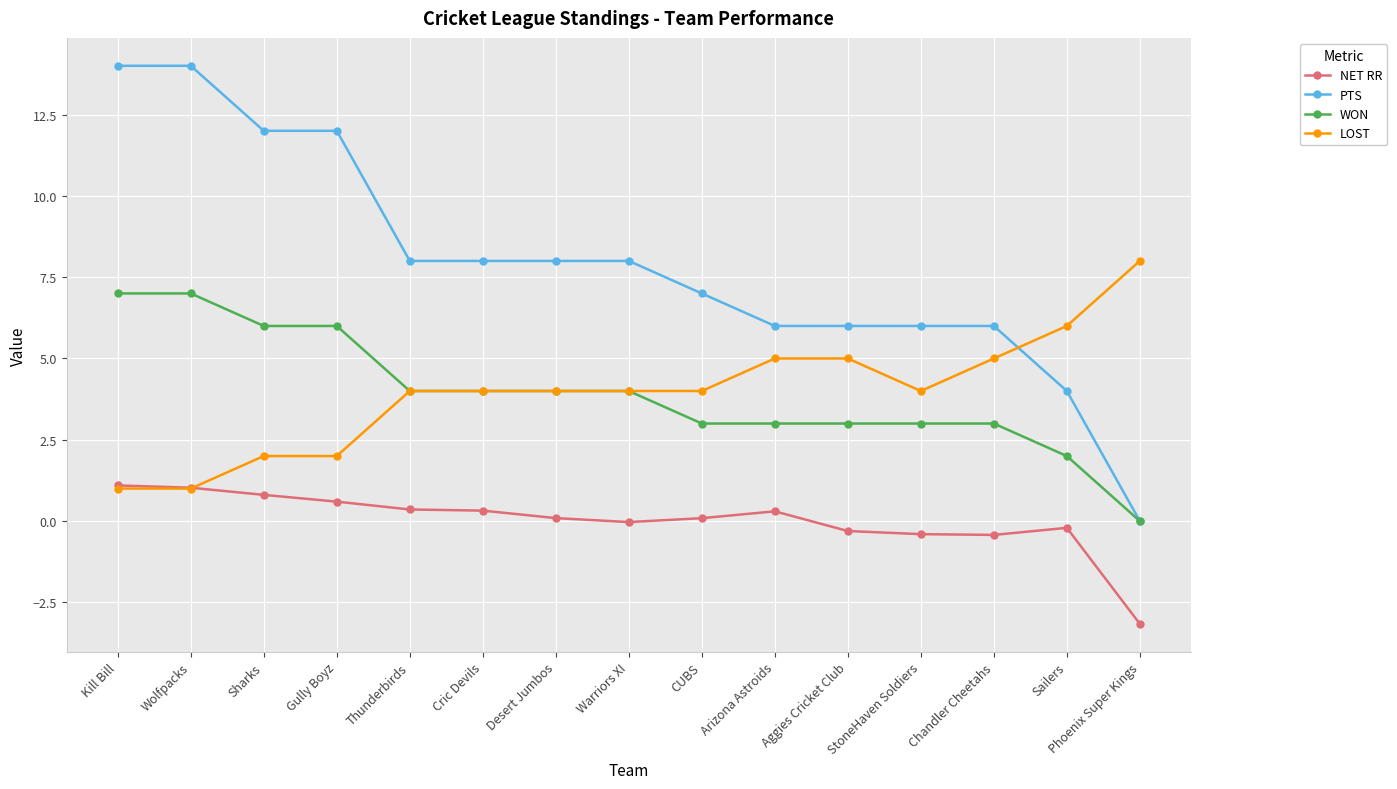

What value does the PTS series have at Kill Bill?

14.0